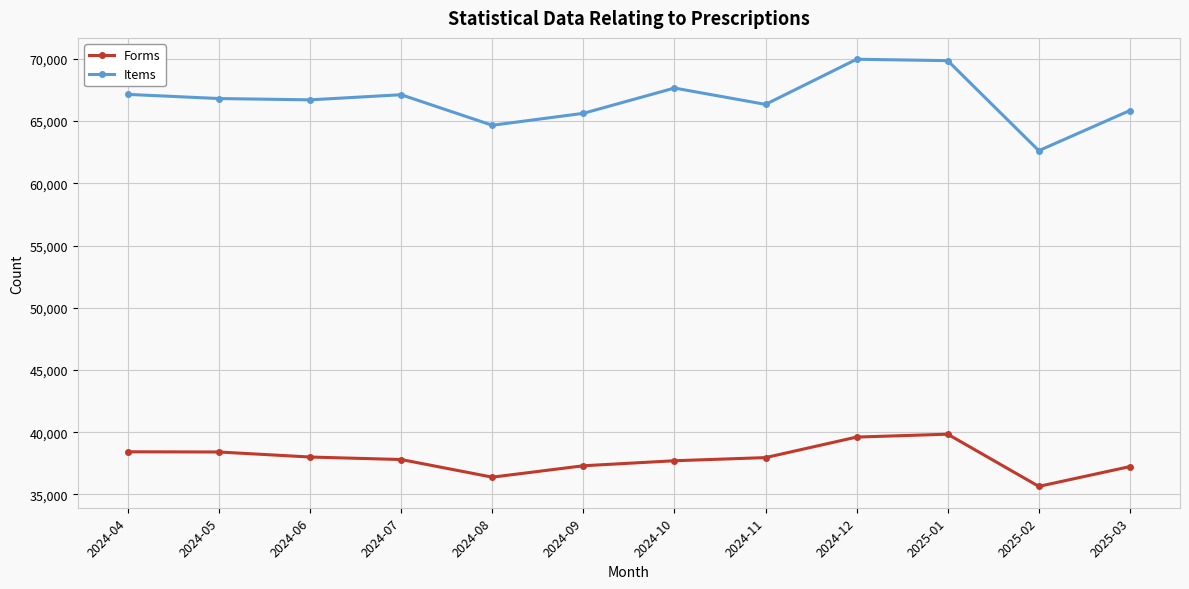

True or false: Forms and Items intersect in this chart.

False